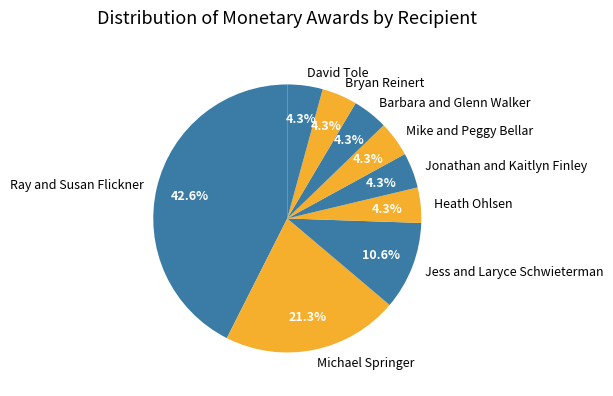

To the nearest percent, what percentage of the pie is David Tole?

4%